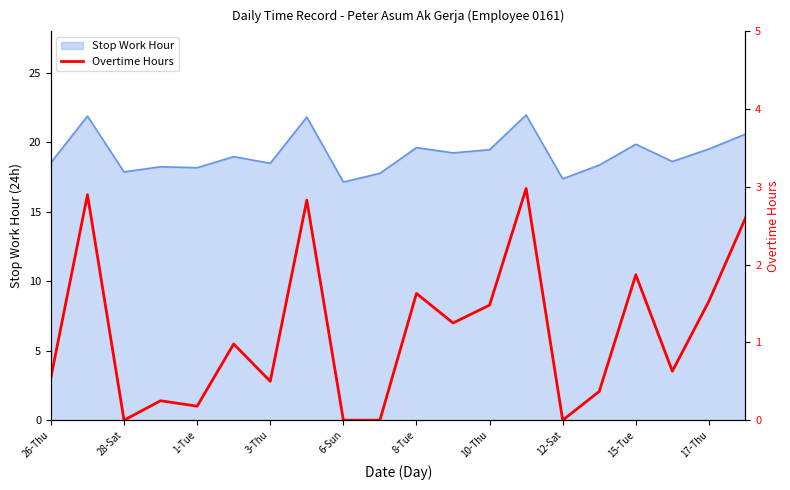

The value of Stop Work Hour at 6-Sun is 6.7. True or false?

False